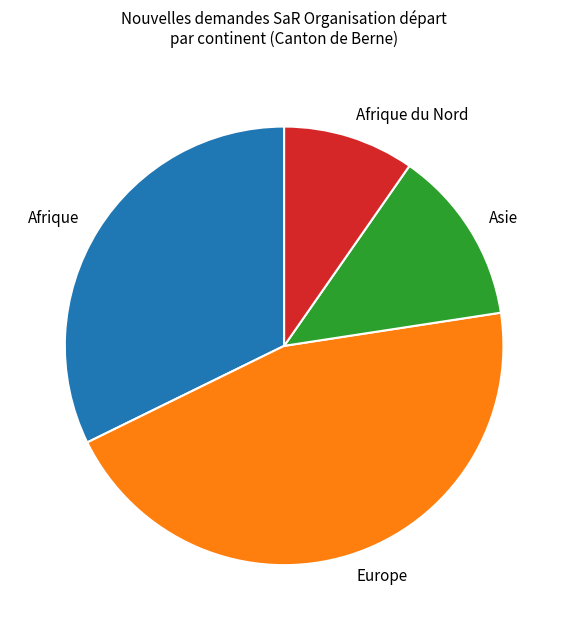

Does Afrique account for over 50% of the chart?

No